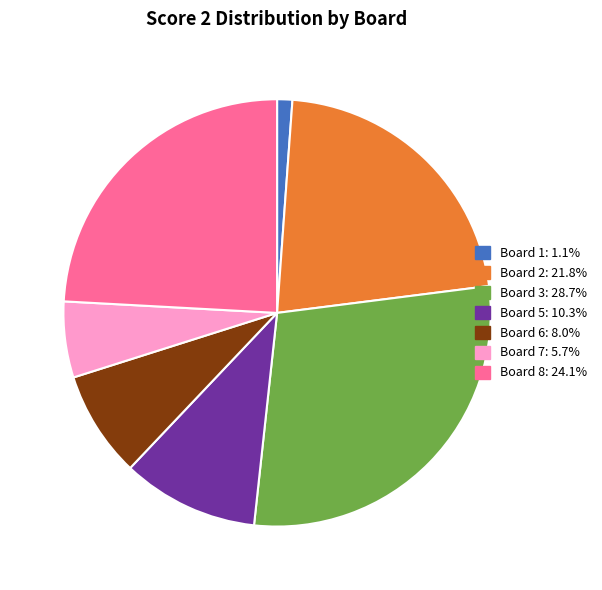

Does any single category account for the majority?

No